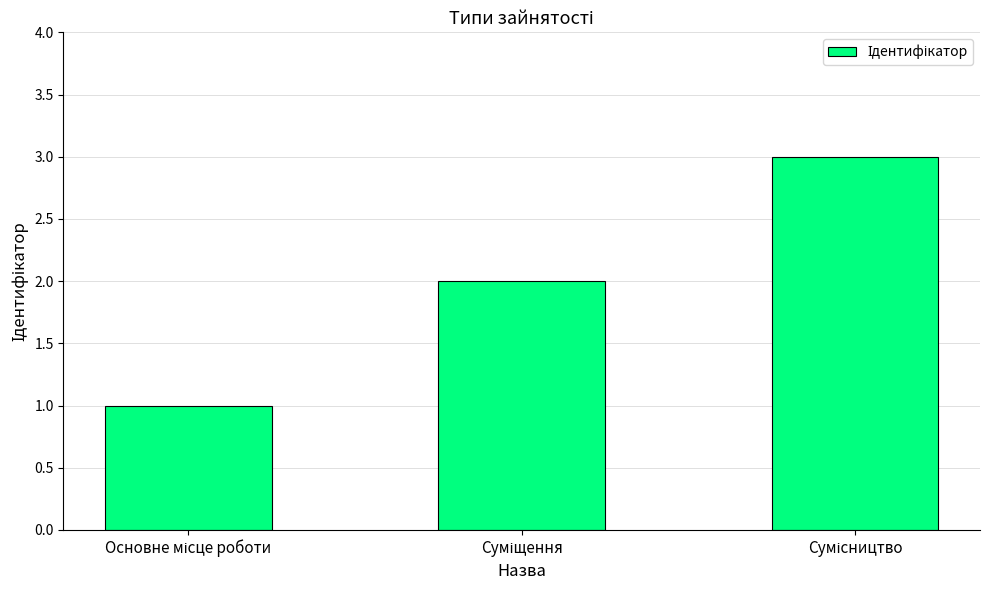

What is the sum of all values?

6